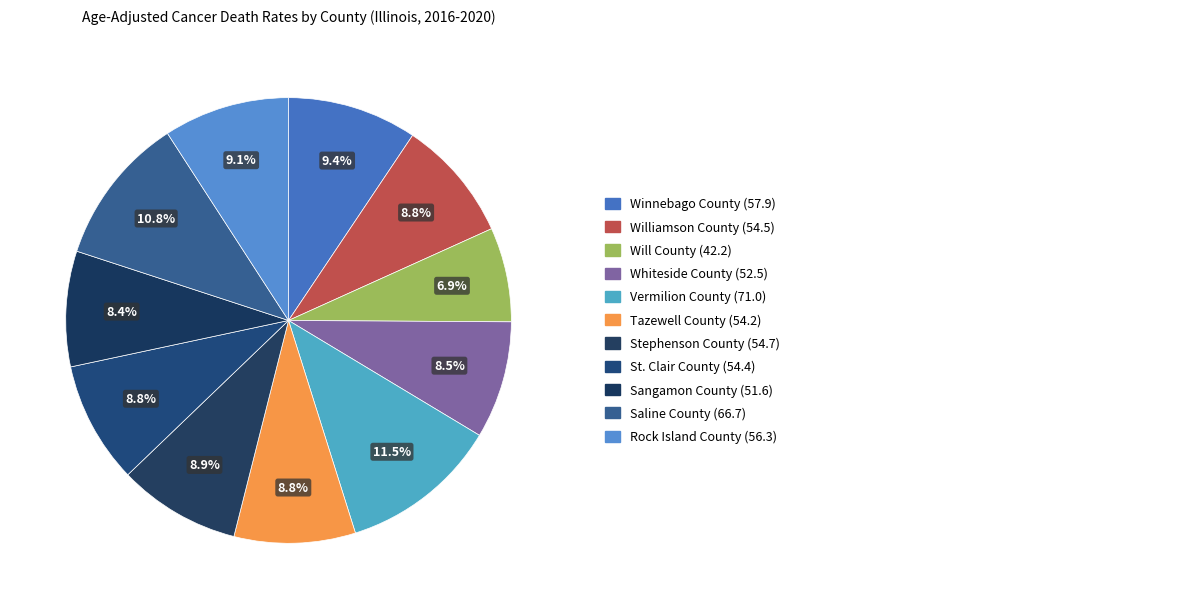

What is the largest slice in the pie chart?

Vermilion County